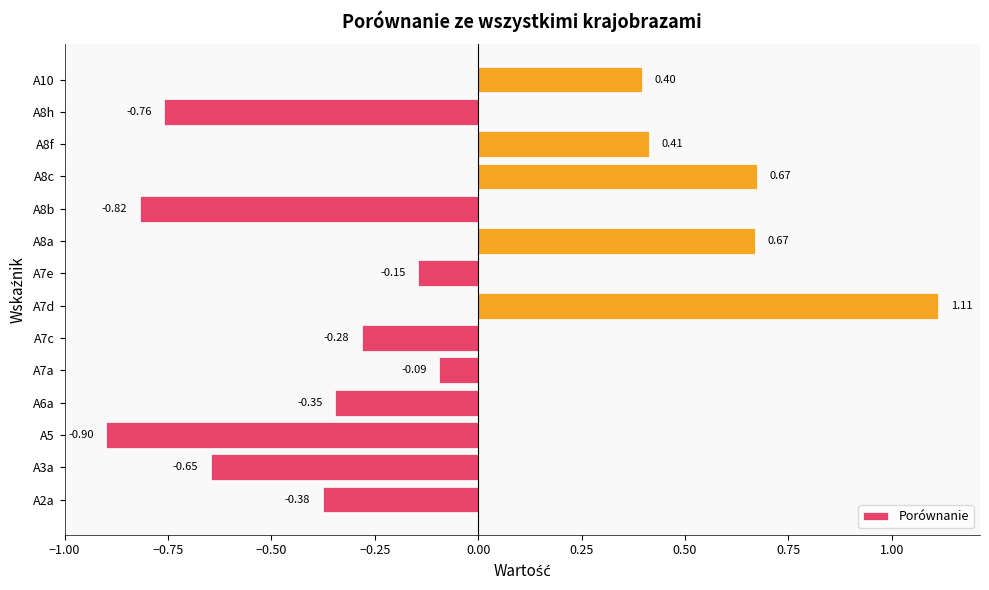

Between A7e and A7d, which is larger?

A7d